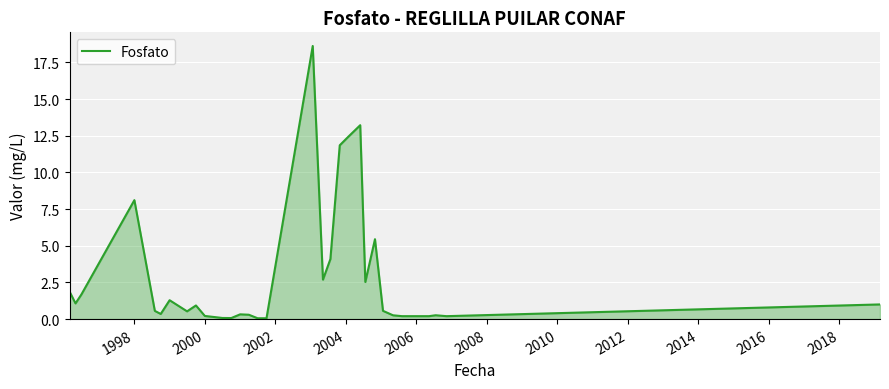

True or false: the data has more than 1 interior local peaks.

True